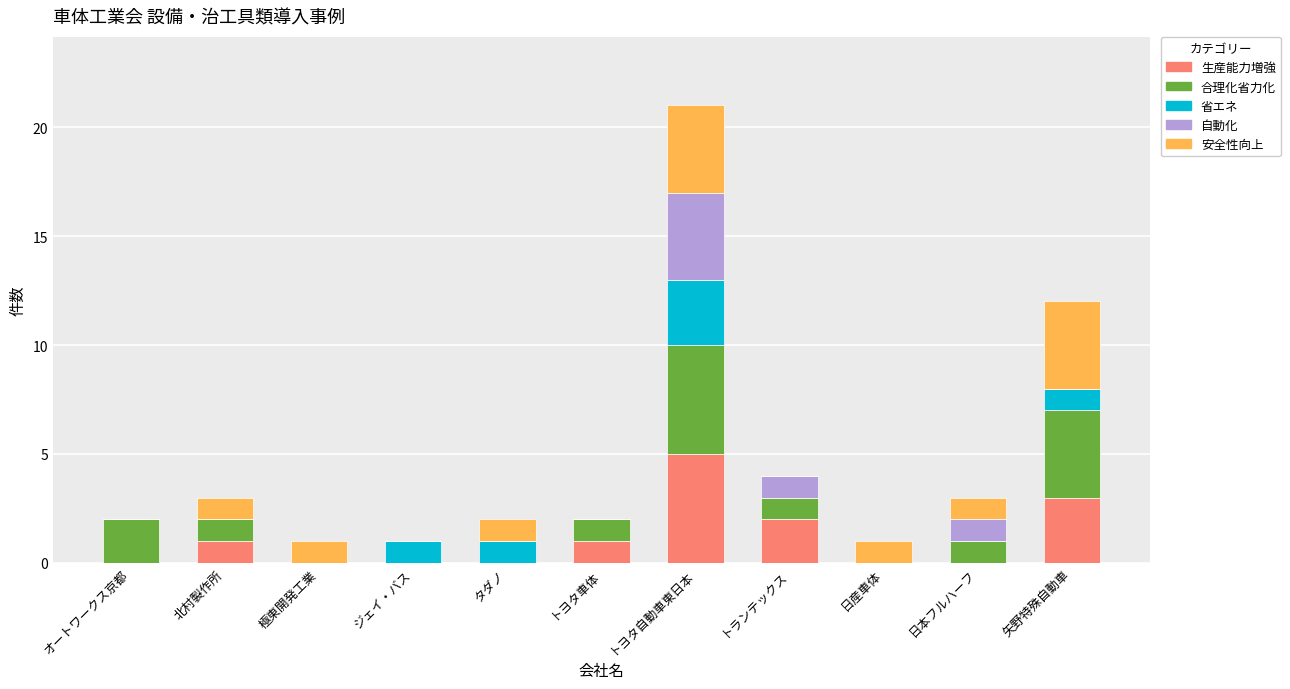

At which category is the sum across all series the highest?

トヨタ自動車東日本